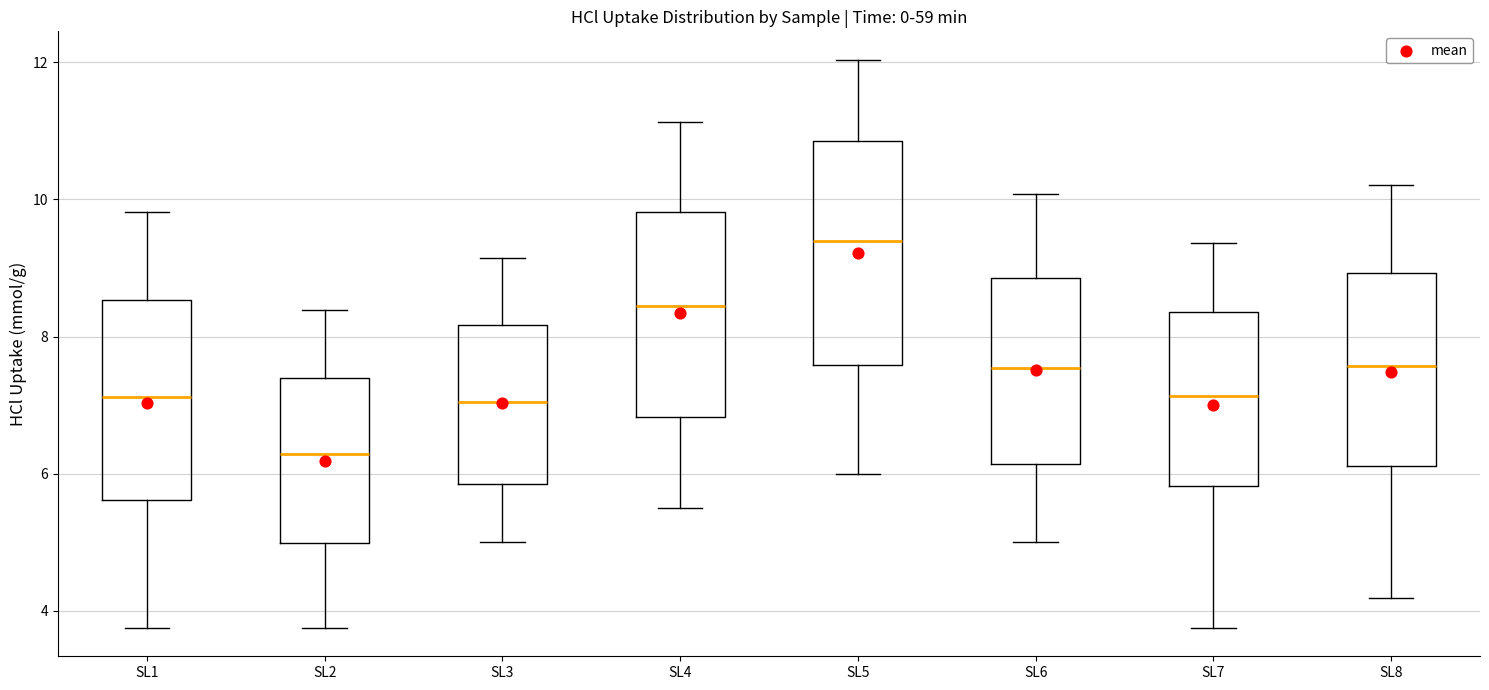

Where is the upper edge of the box for SL4 on the y-axis? The values are not printed on the chart, so give them approximately, as read against the axis.

9.8